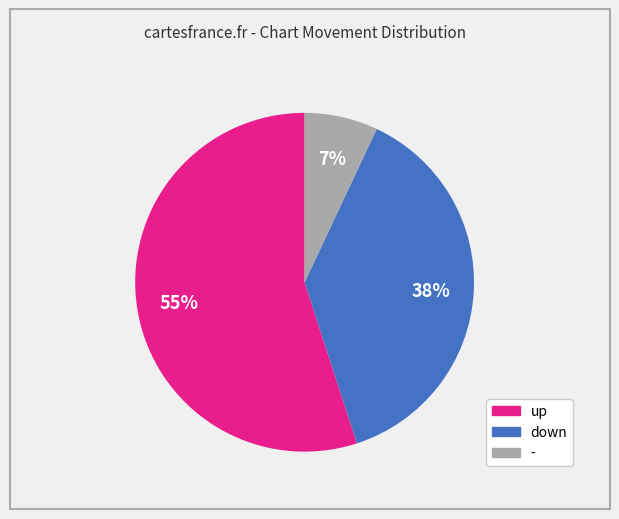

Is there a majority slice in this chart?

Yes